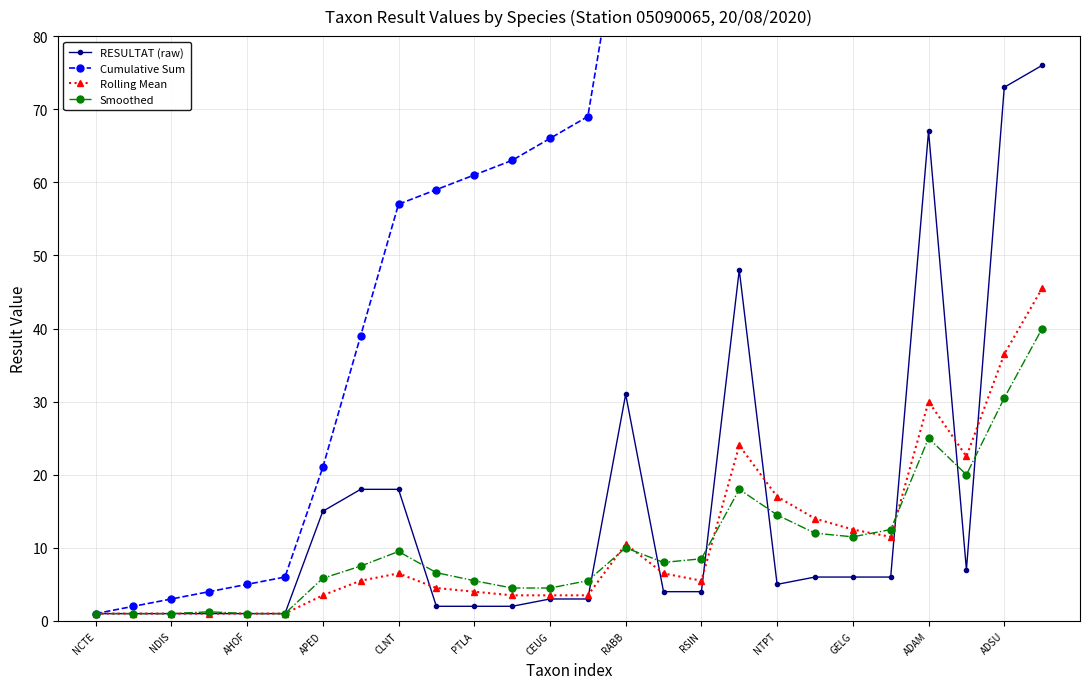

True or false: Cumulative Sum and Smoothed intersect in this chart.

False